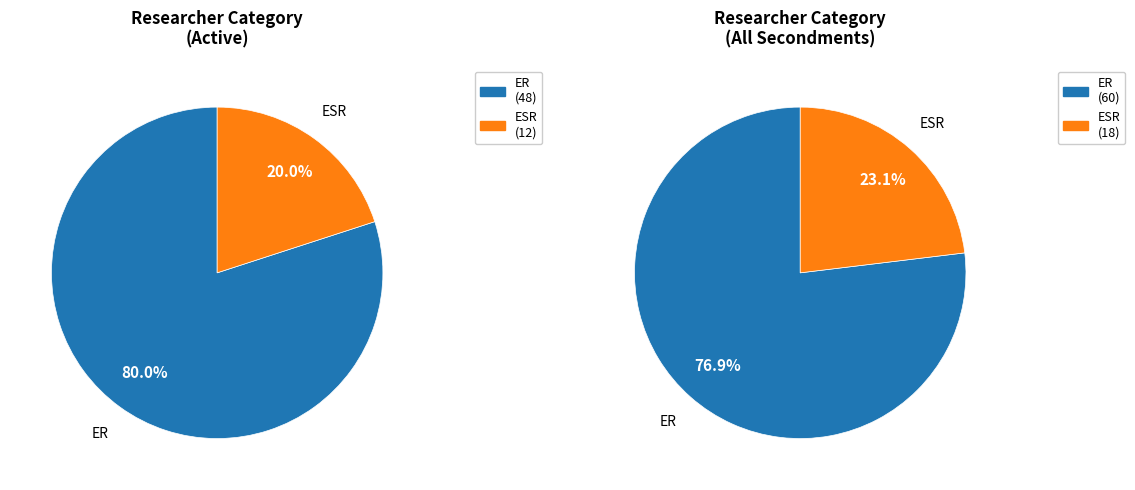

To the nearest percent, what is the difference between the largest and smallest slice percentages?

54%